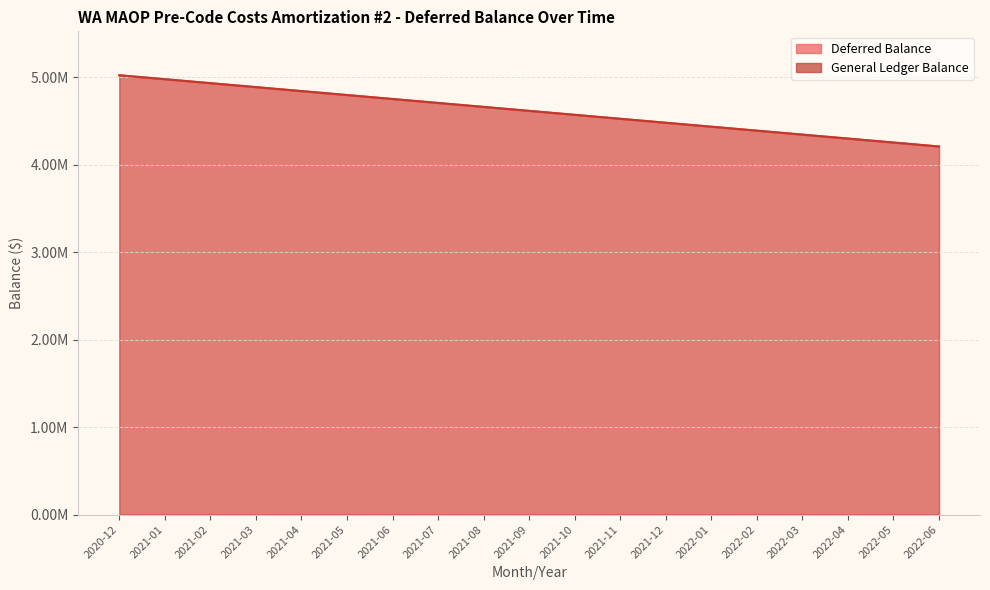

The value of Deferred Balance at 2021-03 is 1653082.5. True or false?

False